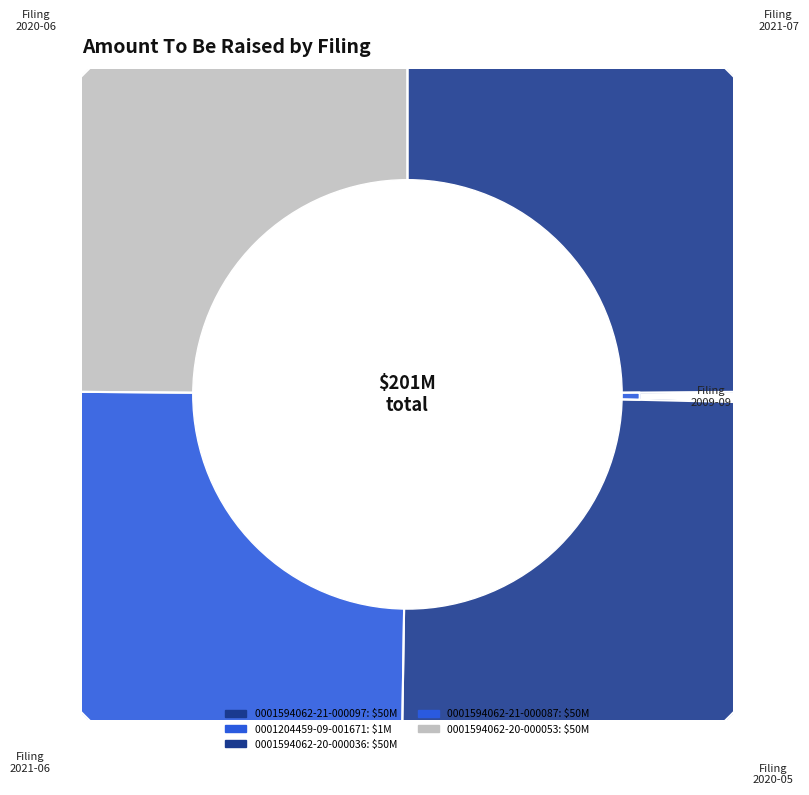

Is there a majority slice in this chart?

No